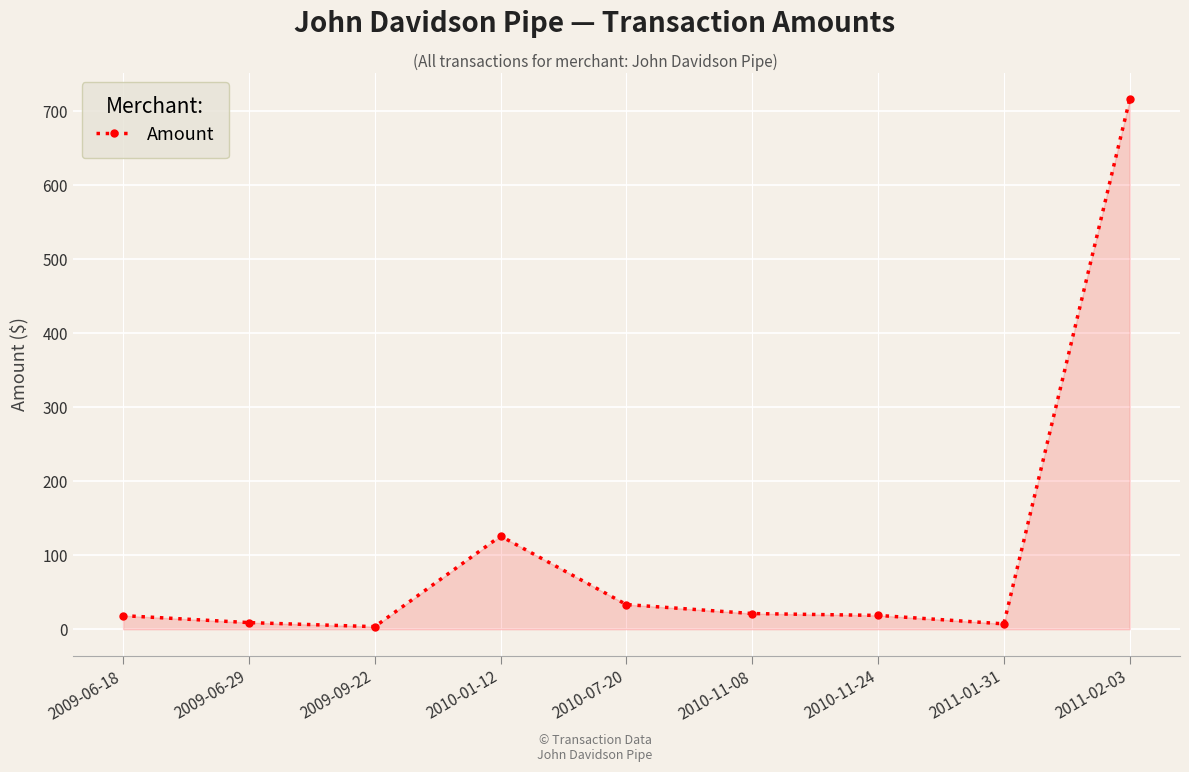

What is the difference between the second highest and second lowest values?

118.6